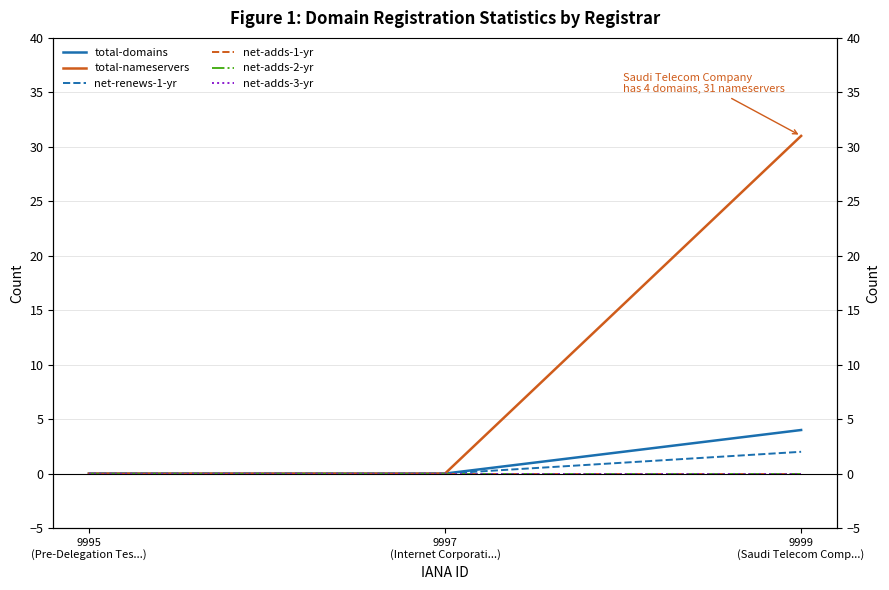

Count the total-nameservers values in the range 0 to 31.

3